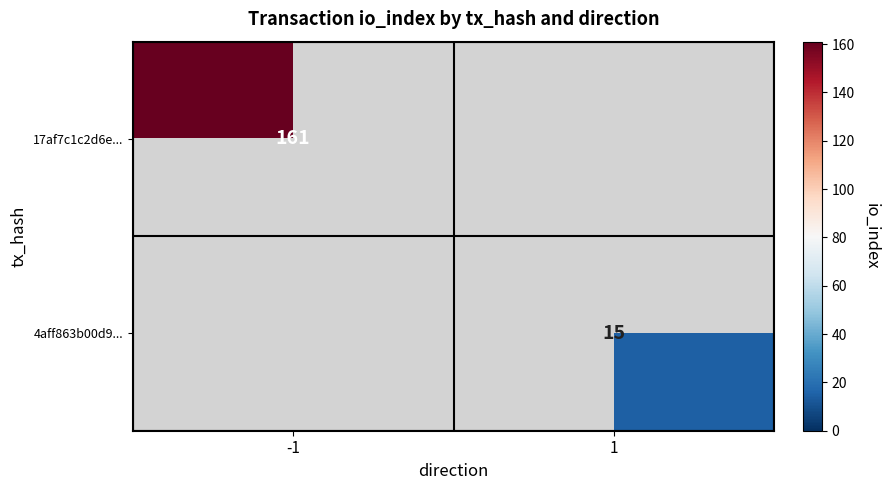

At how many categories does at least one series exceed 157?

1